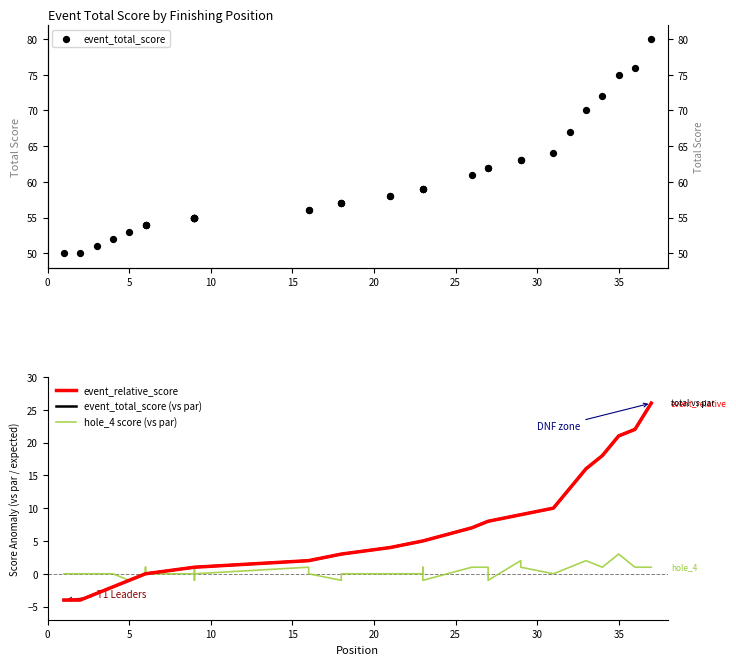

What are all the series names shown in the legend?

event_total_score, event_relative_score, event_total_score (vs par), hole_4 score (vs par)